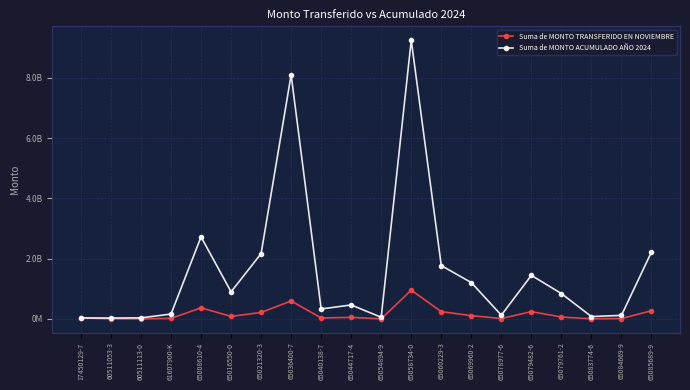

True or false: Suma de MONTO TRANSFERIDO EN NOVIEMBRE and Suma de MONTO ACUMULADO AÑO 2024 intersect in this chart.

False